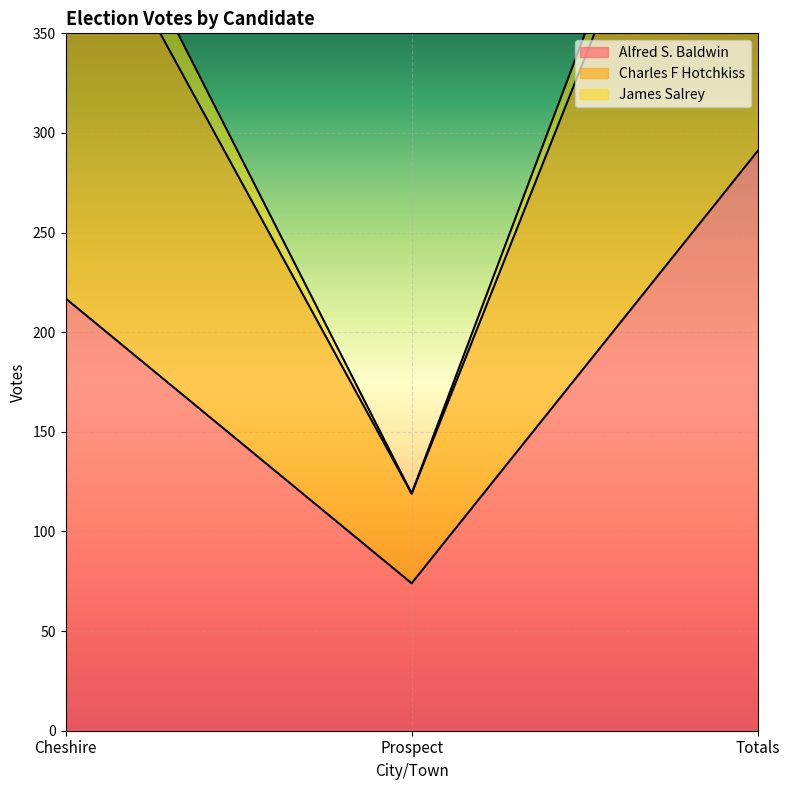

List the labels in order of Alfred S. Baldwin value, largest first.

Totals, Cheshire, Prospect